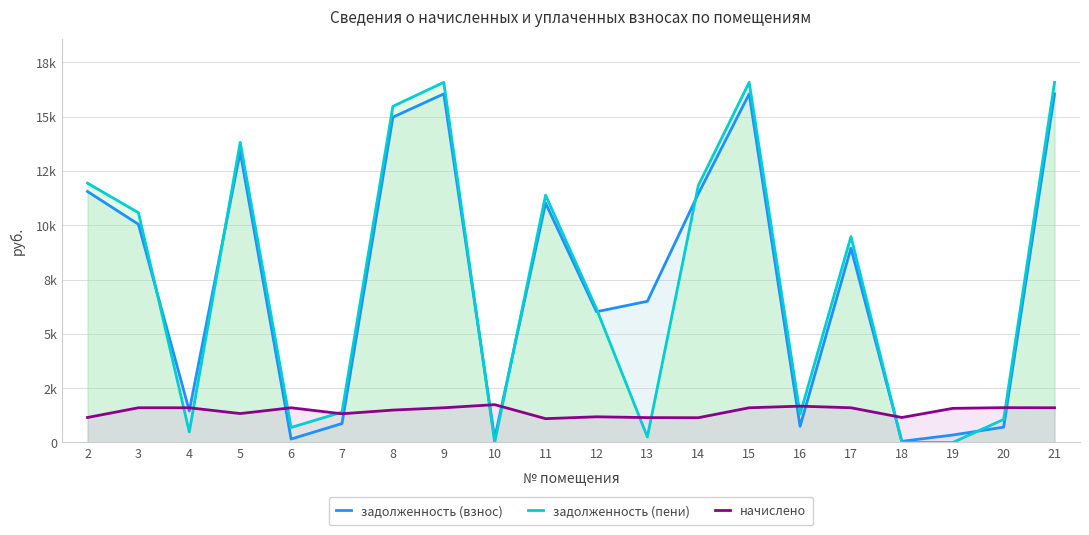

At which category is the sum across all series the highest?

9